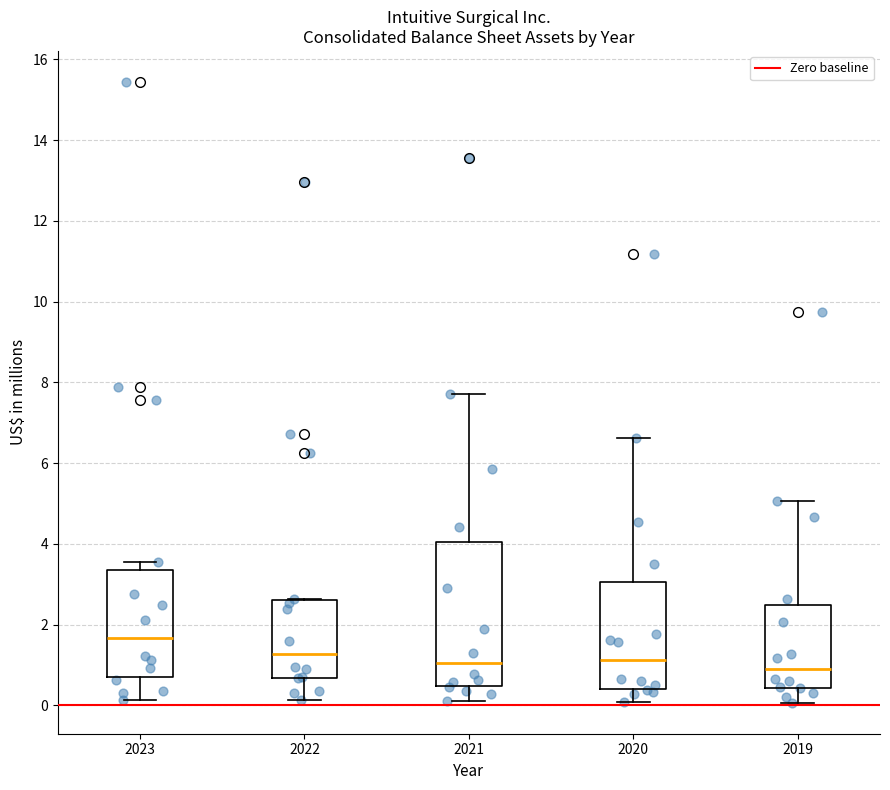

Comparing the boxes themselves (not the whiskers), which one is the tallest?

2021